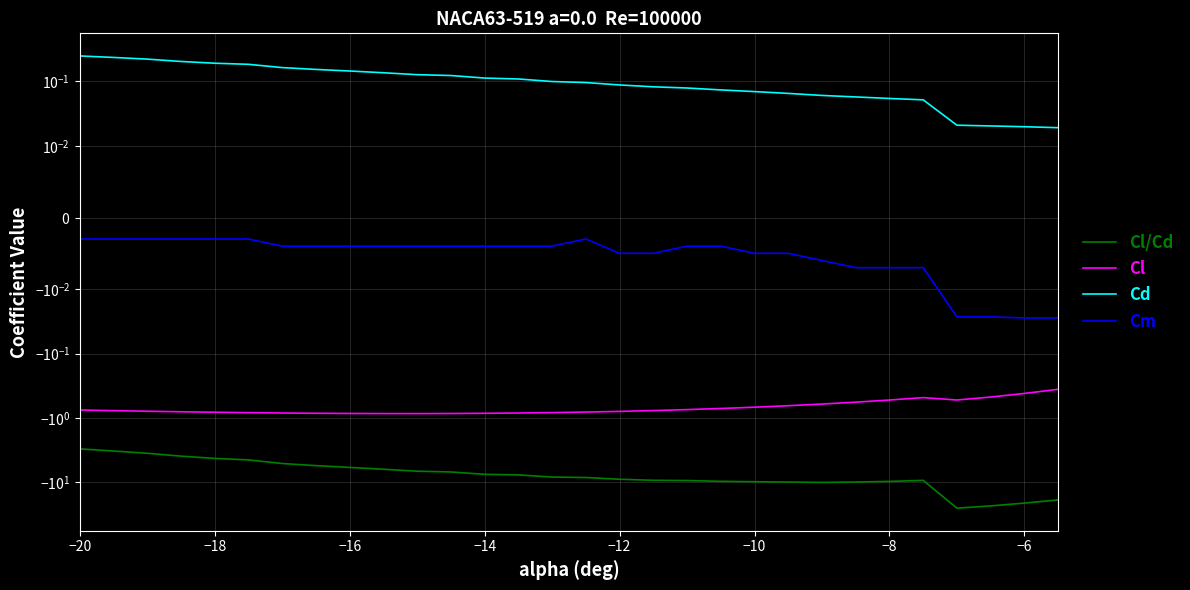

What is the difference between the second highest and second lowest values in the Cd series?

0.2